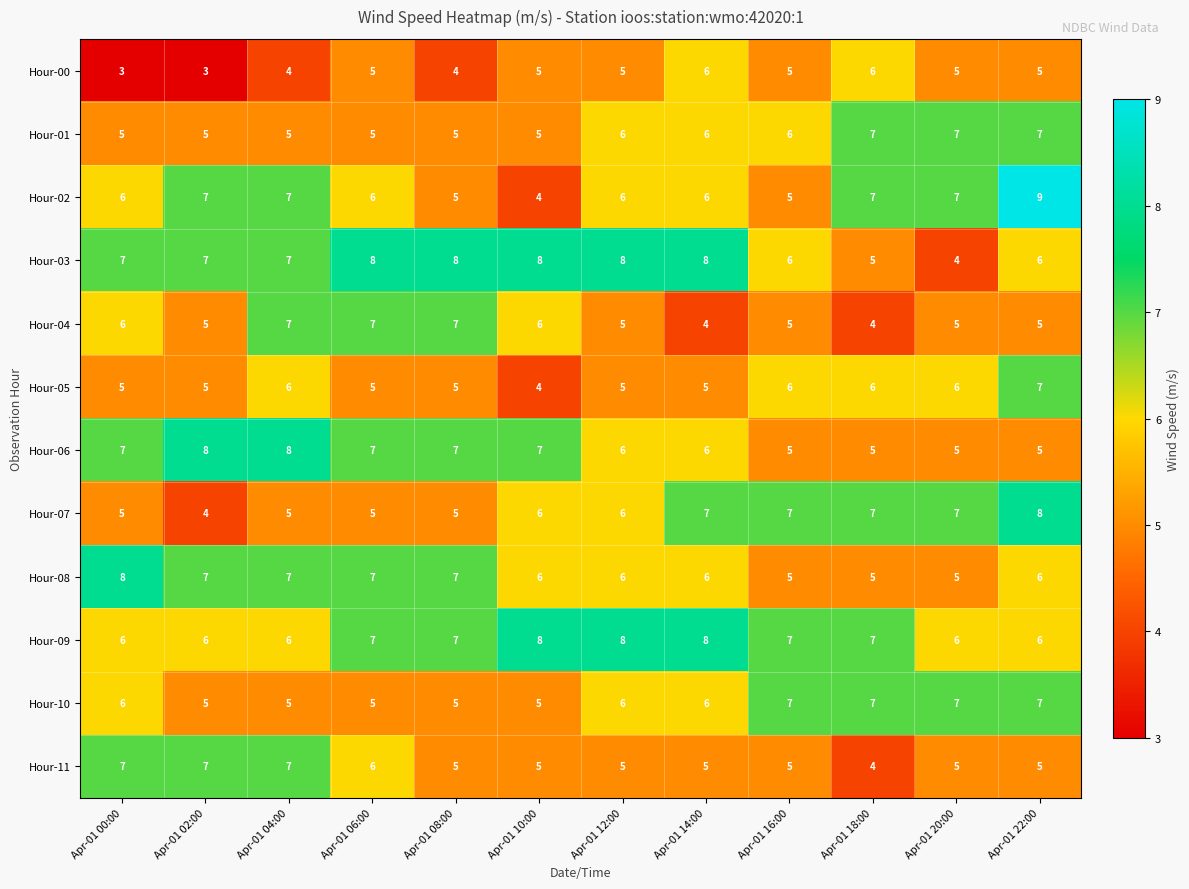

Which series has the widest spread of values?

Hour-02